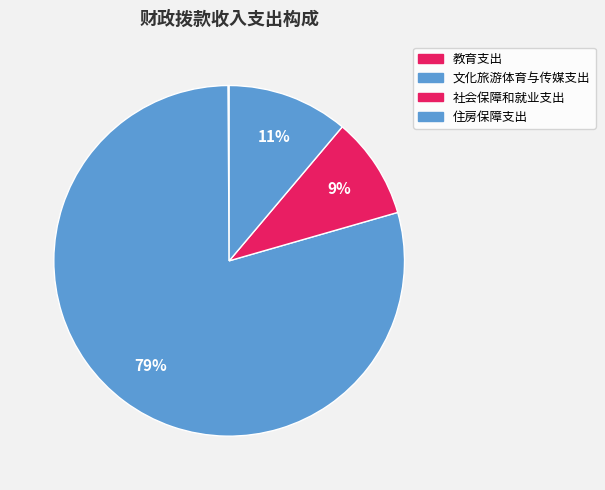

How many slices are in this pie chart?

4